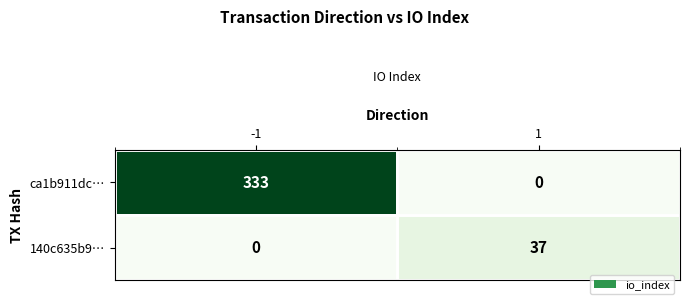

What value does the 140c635b9… series have at 1, to the nearest 5?

35